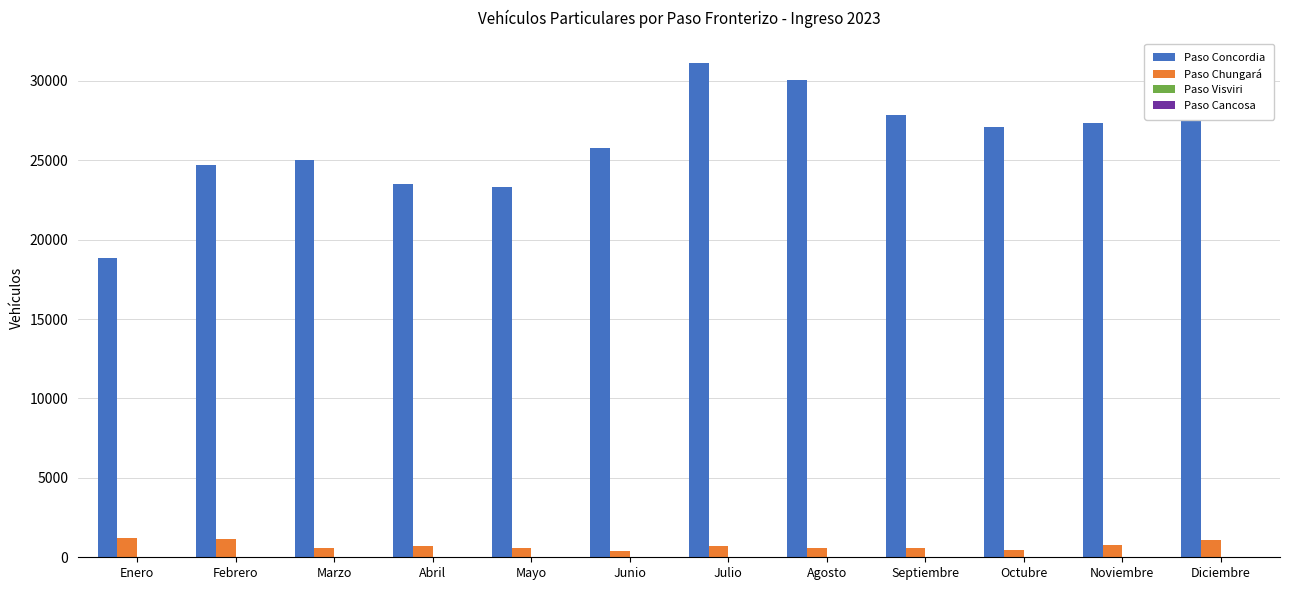

True or false: Paso Concordia has a value of 30263 at Diciembre.

True